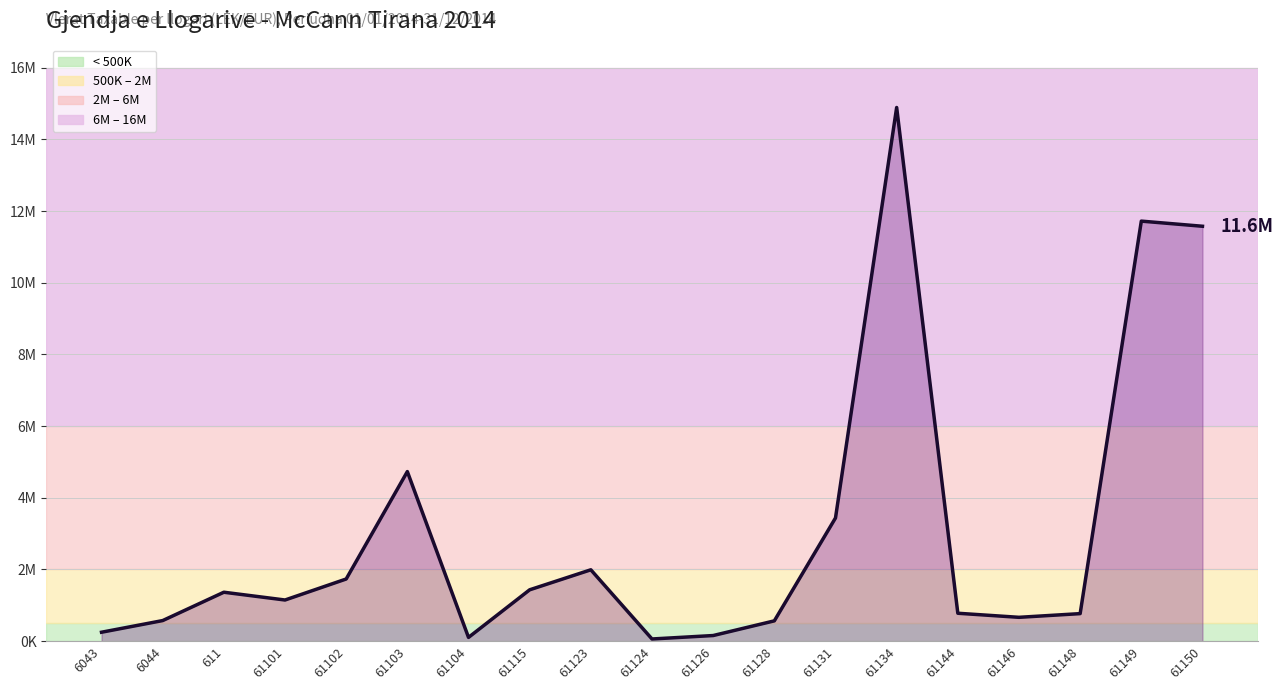

True or false: the data has more than 1 interior local peaks.

True